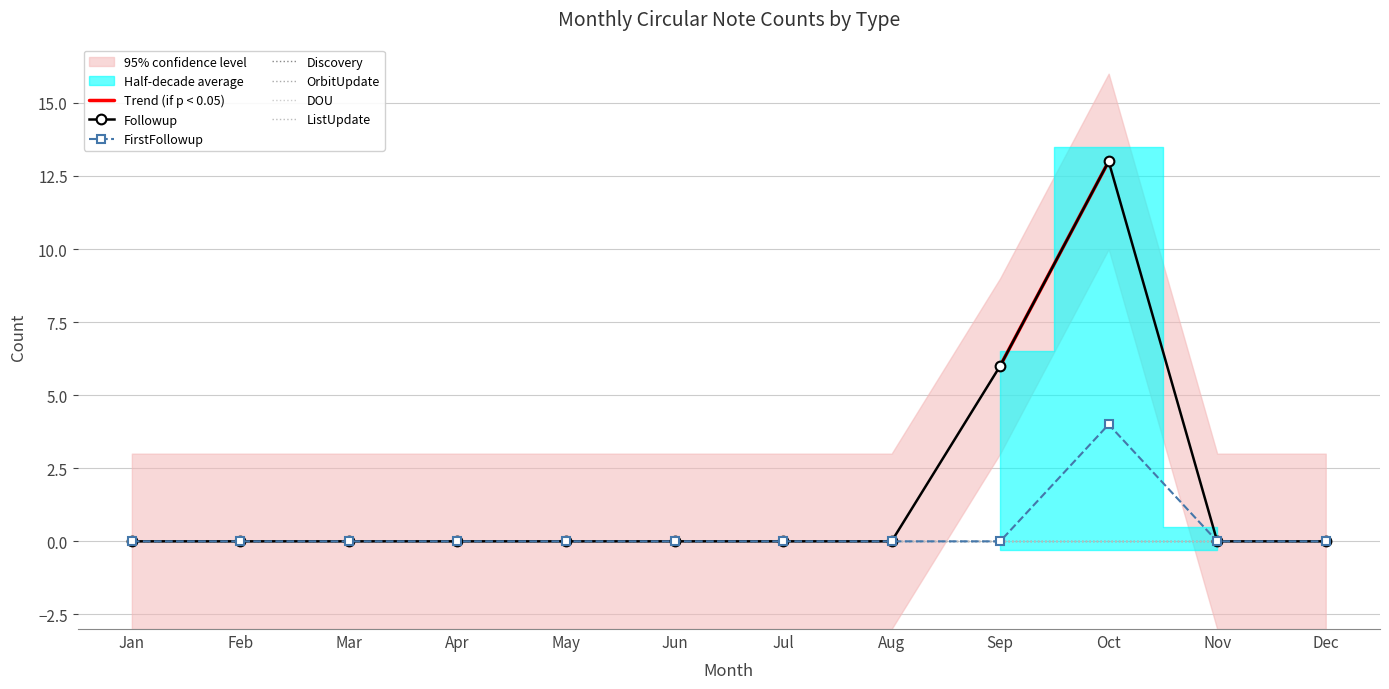

Which series has the largest total across all categories?

Followup